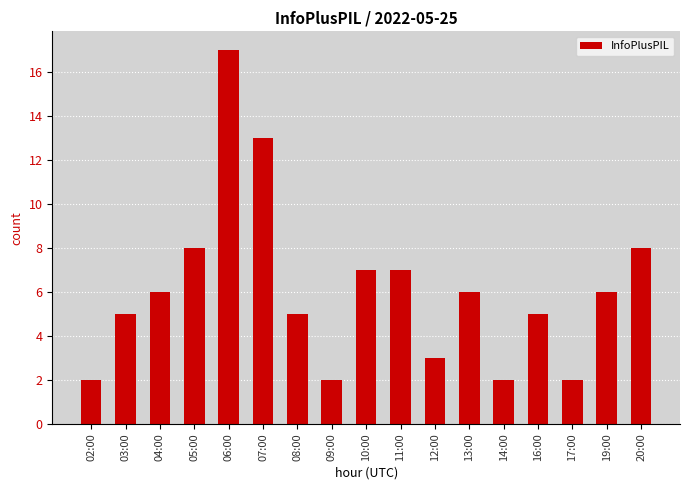

Reading left to right, what are all the values shown in this chart?

02:00=2	03:00=5	04:00=6	05:00=8	06:00=17	07:00=13	08:00=5	09:00=2	10:00=7	11:00=7	12:00=3	13:00=6	14:00=2	16:00=5	17:00=2	19:00=6	20:00=8